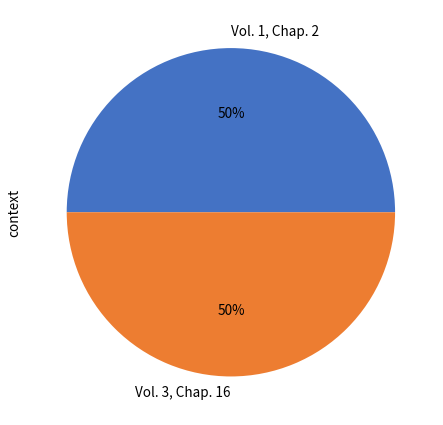

Do Vol. 1, Chap. 2 and Vol. 3, Chap. 16 together represent more than half of the pie?

Yes